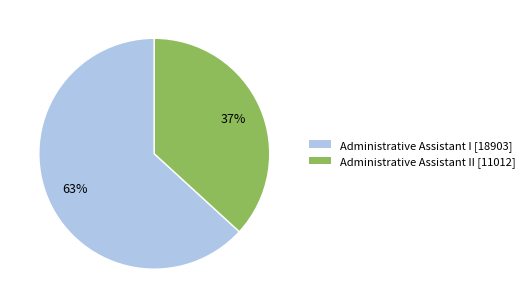

To the nearest percent, what is the difference between the largest and smallest slice percentages?

26%